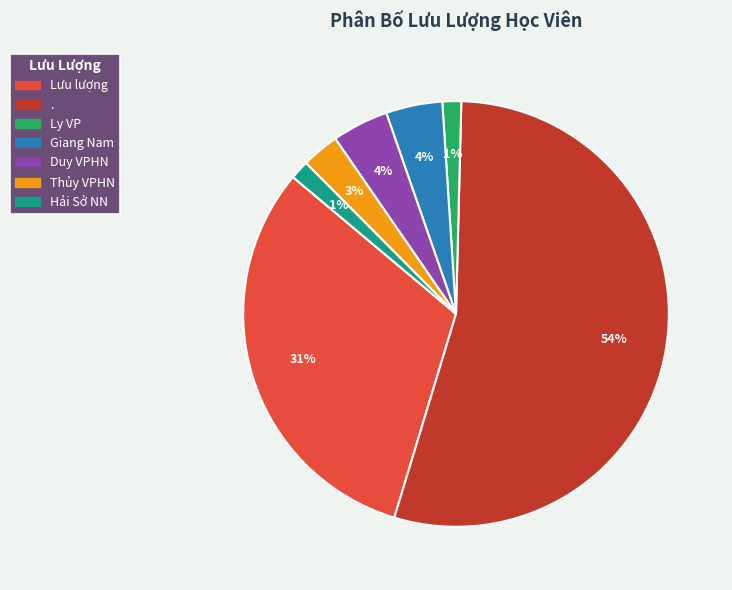

What is the largest slice in the pie chart?

.